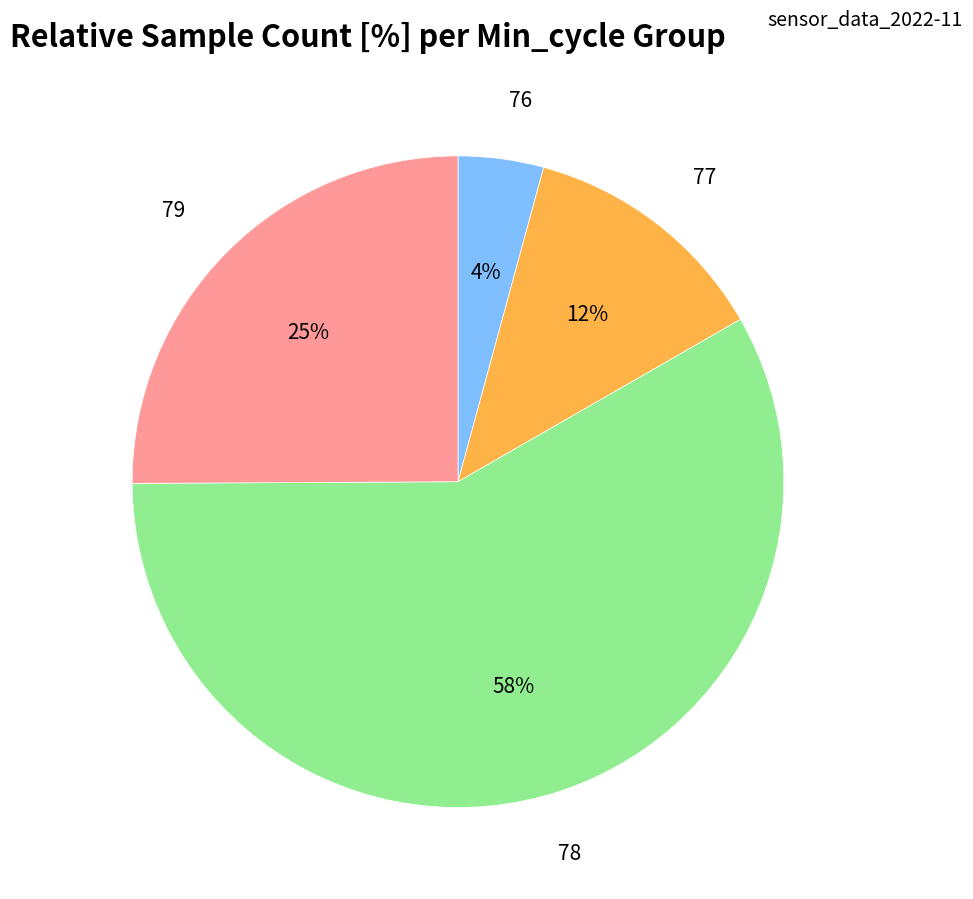

To the nearest percent, what is the average slice percentage?

25%